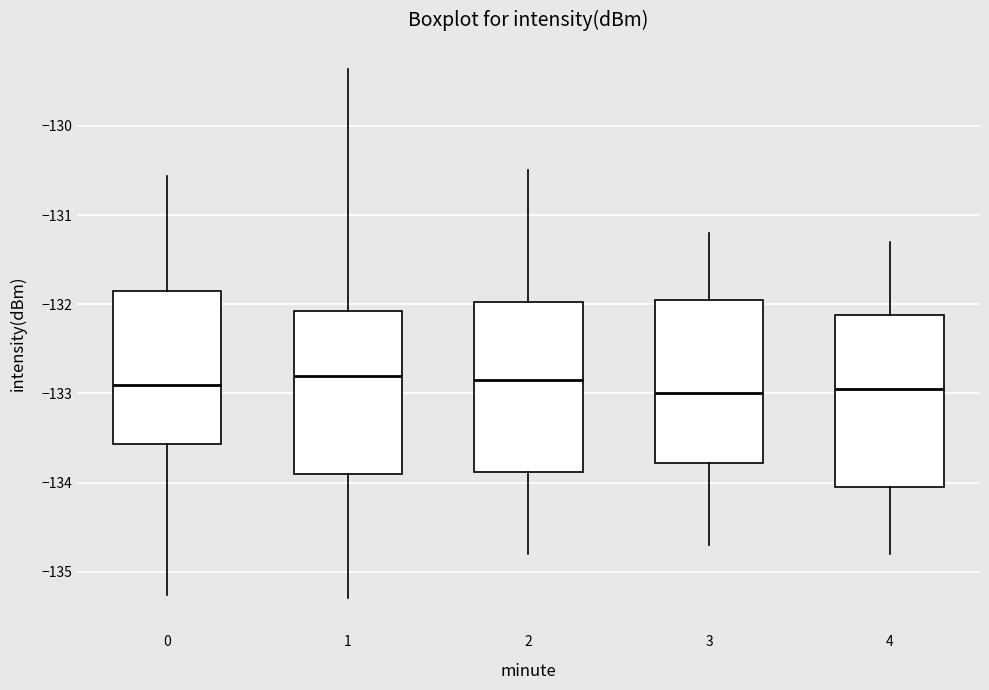

Where does the upper whisker of the box at x = 0 end on the y-axis? The values are not printed on the chart, so give them approximately, as read against the axis.

-130.6